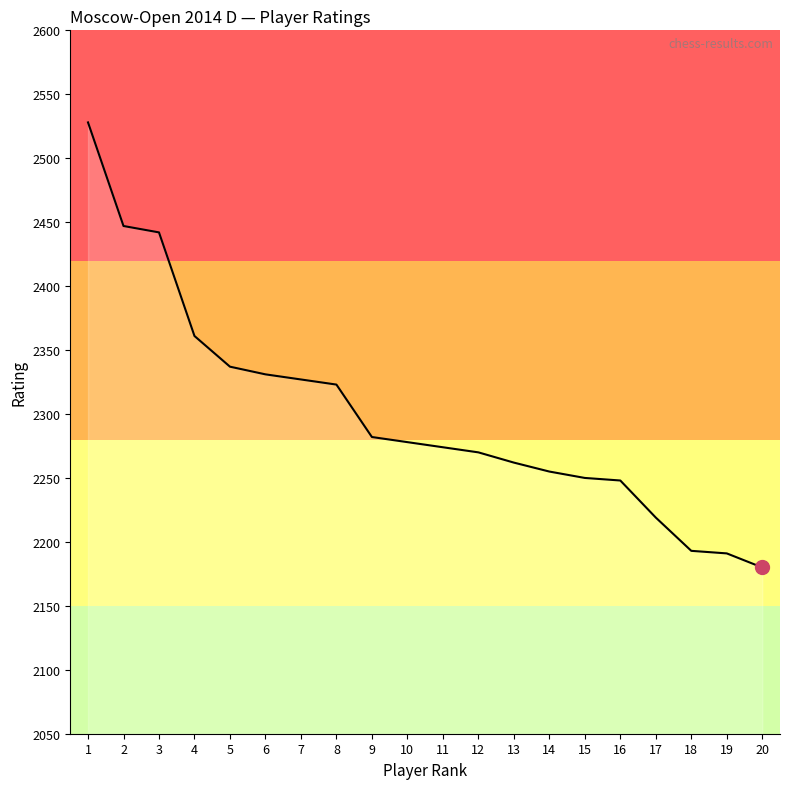

What is the smallest value displayed?

2180